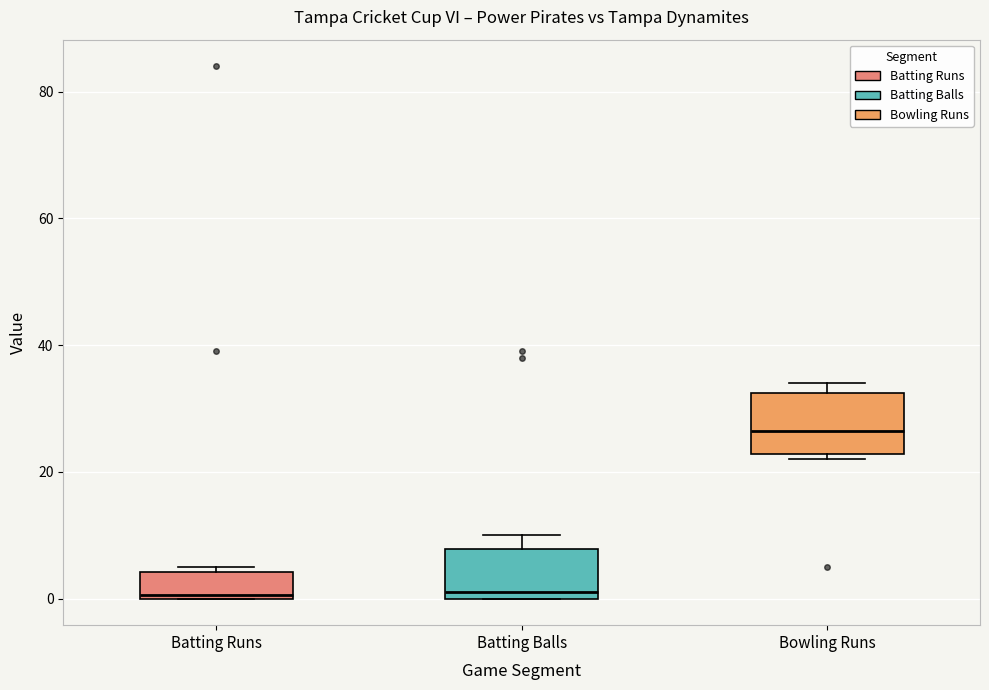

Reading left to right, read every box against the y-axis: the position of its median line, the range the box covers, and the ends of its whiskers. The values are not printed on the chart, so give them approximately, as read against the axis.

Batting Runs: median 0, box 0 to 4, whiskers 0 to 6
Batting Balls: median 2, box 0 to 8, whiskers 0 to 10
Bowling Runs: median 26, box 22 to 32, whiskers 22 (just below the box's lower edge) to 34